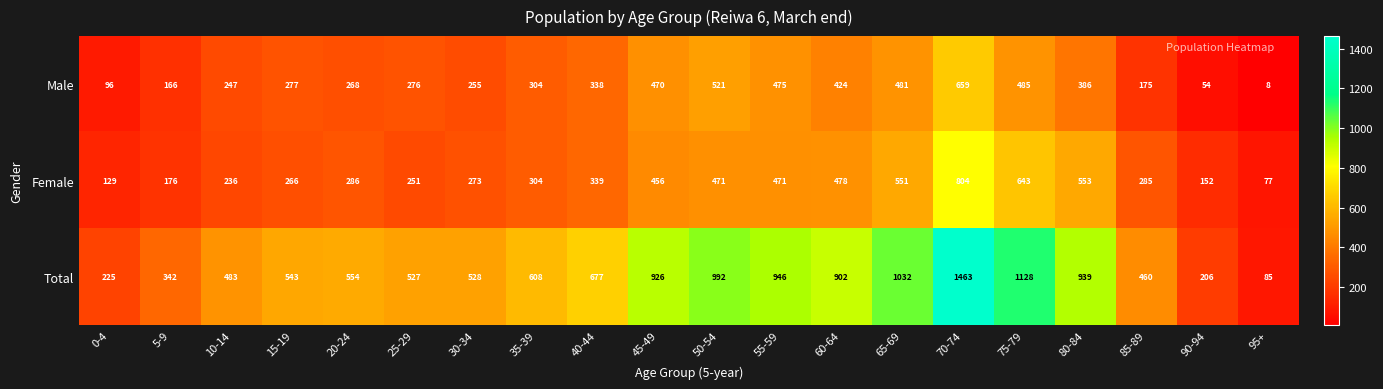

What is the highest value of the Male series?

659